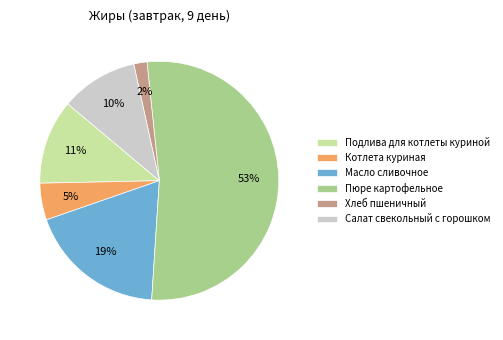

Is it true that Салат свекольный с горошком is 10% of the pie?

True